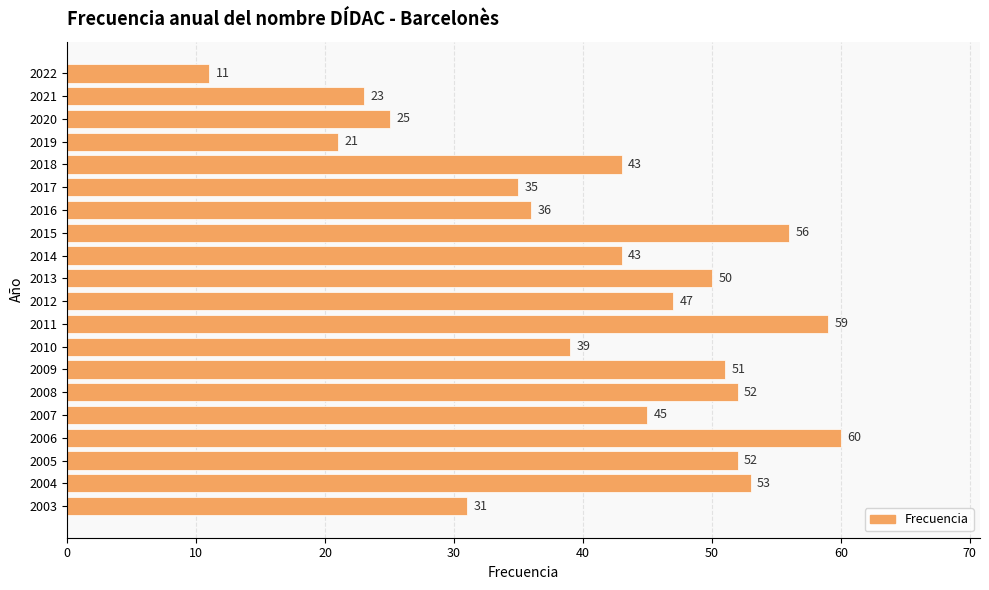

What is the ratio of the value at 2006 to the value at 2019?

2.9